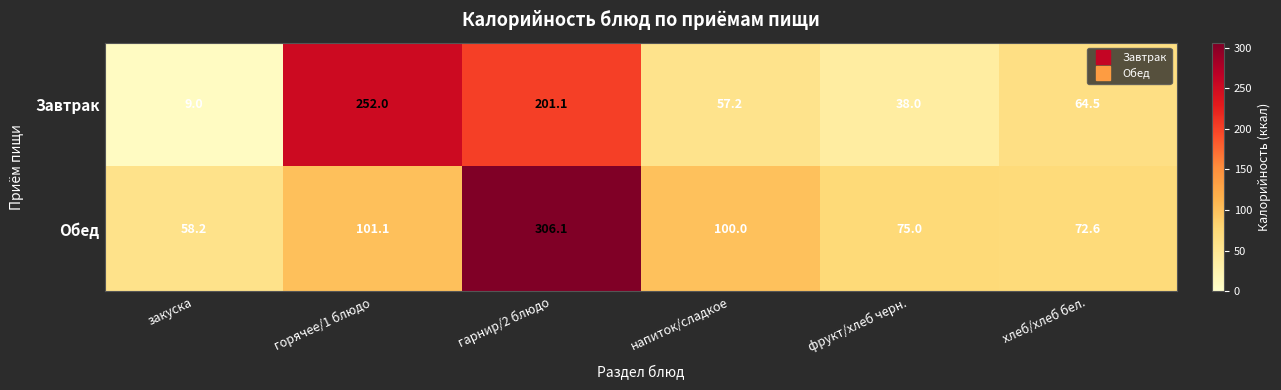

Reading right to left, transcribe all the data shown in this chart.

Завтрак: хлеб/хлеб бел.=64.5	фрукт/хлеб черн.=38.0	напиток/сладкое=57.2	гарнир/2 блюдо=201.1	горячее/1 блюдо=252.0	закуска=9.0
Обед: хлеб/хлеб бел.=72.6	фрукт/хлеб черн.=75.0	напиток/сладкое=100.0	гарнир/2 блюдо=306.1	горячее/1 блюдо=101.1	закуска=58.2